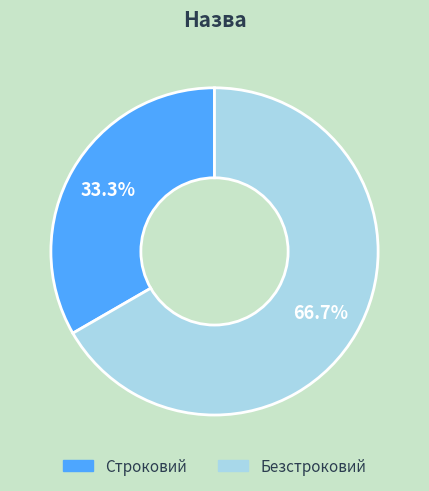

What is the ratio of the value at Строковий to the value at Безстроковий?

0.5